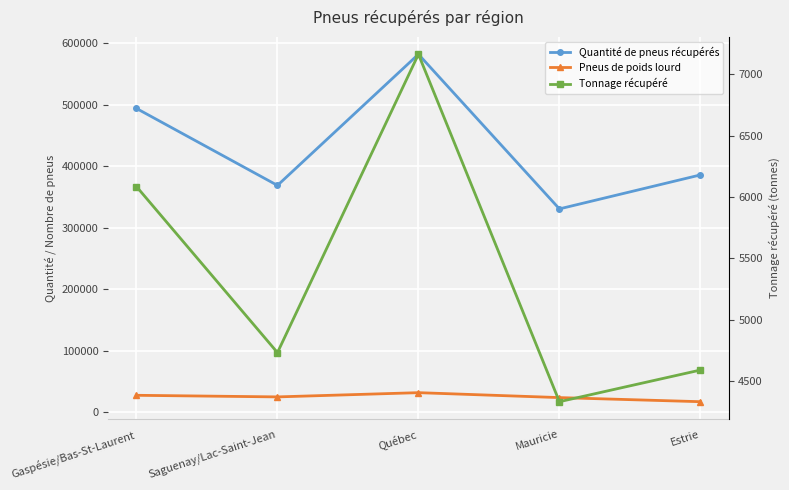

How many interior local peaks does the Pneus de poids lourd series have?

1